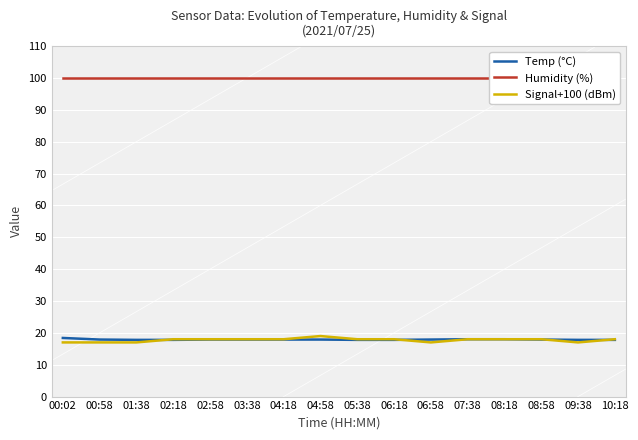

What is the value of the Signal+100 (dBm) point at the 15th from the left?

17.0